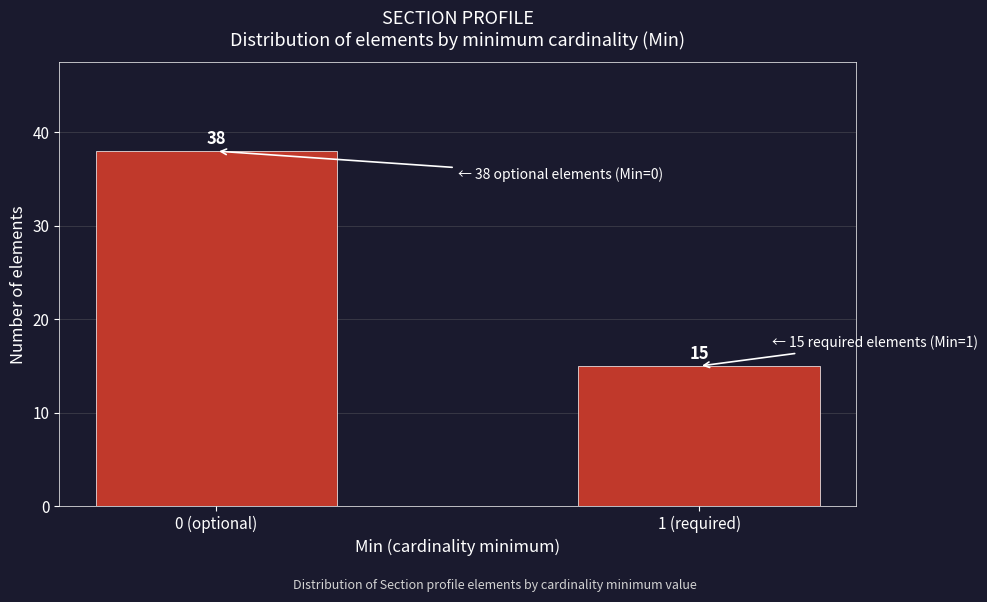

Reading left to right, transcribe all the data shown in this chart.

38	15